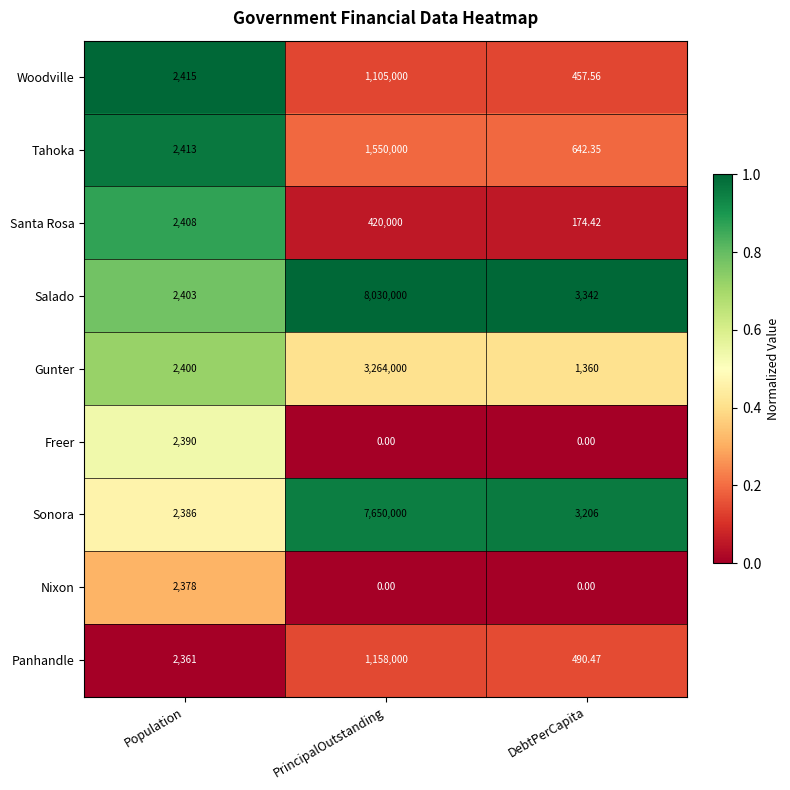

Rank the categories by Salado value from highest to lowest.

PrincipalOutstanding, DebtPerCapita, Population